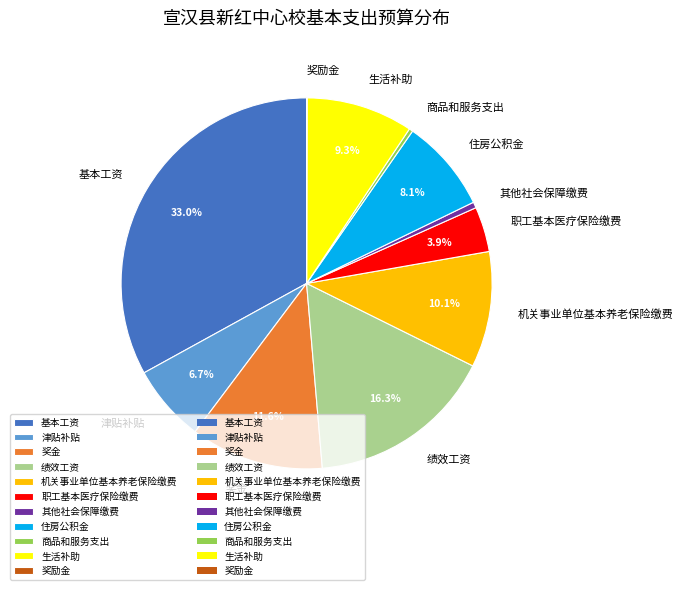

Combined, do 津贴补贴 and 奖金 account for over 50%?

No